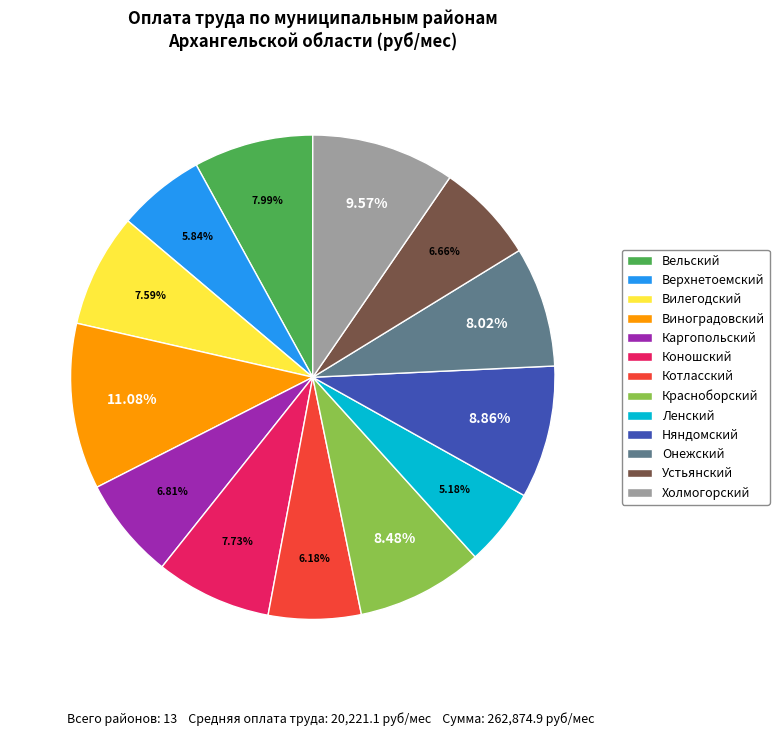

What portion of the pie excludes Верхнетоемский?

94.2%